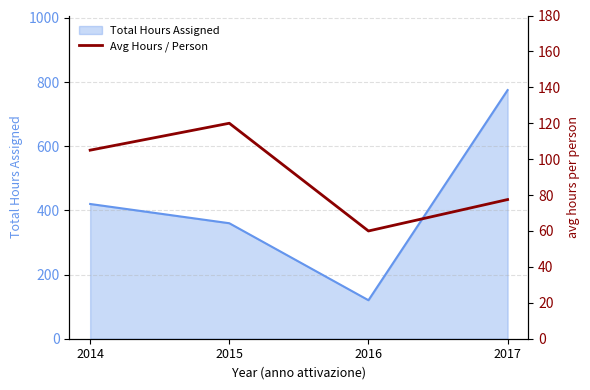

True or false: the data shows 105.0 at 2014.

True